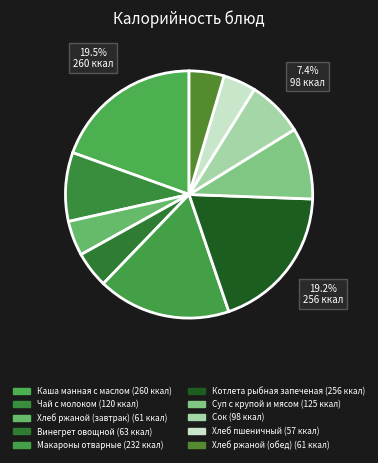

Does Винегрет овощной account for over 50% of the chart?

No